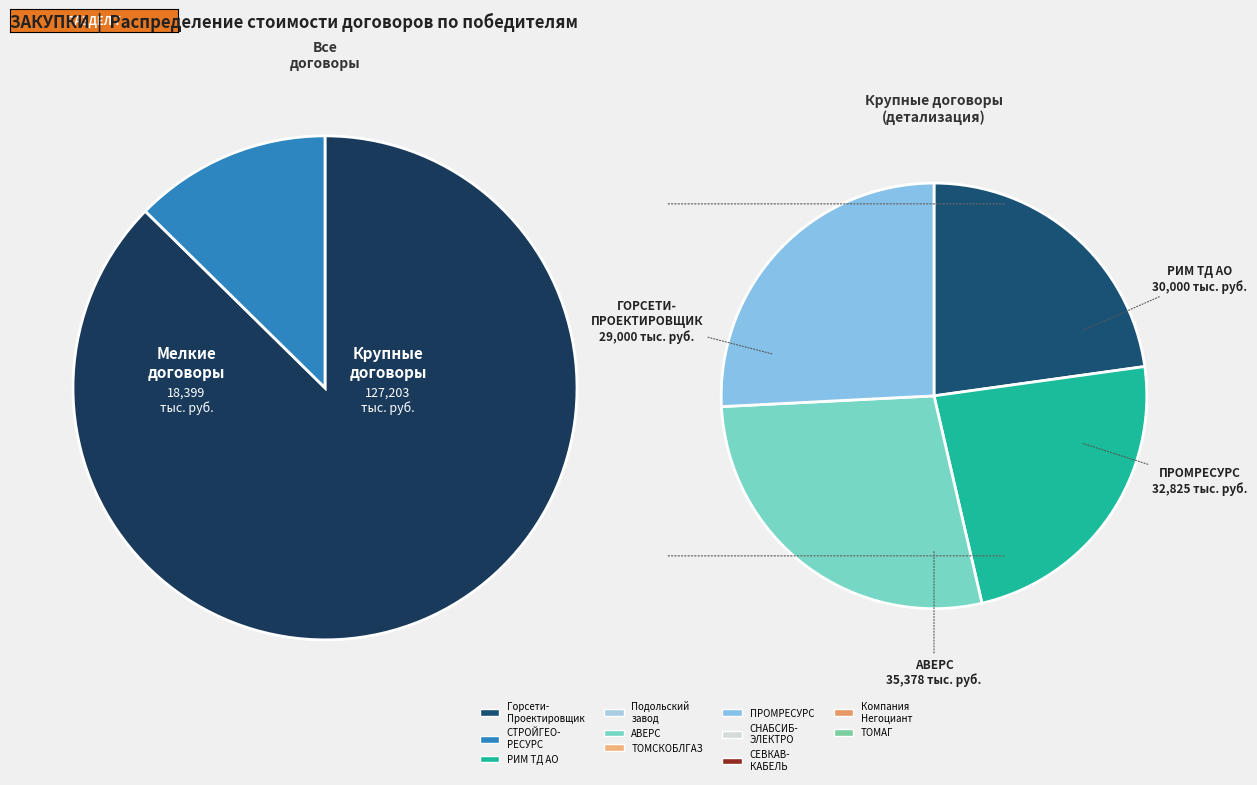

Does ООО "ПРОМРЕСУРС" represent more than half of the total?

No